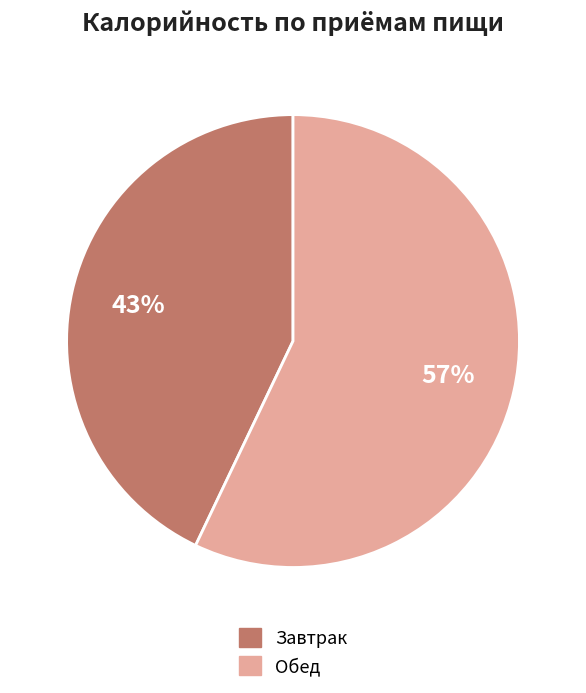

Is there any slice that represents more than half of the pie?

Yes